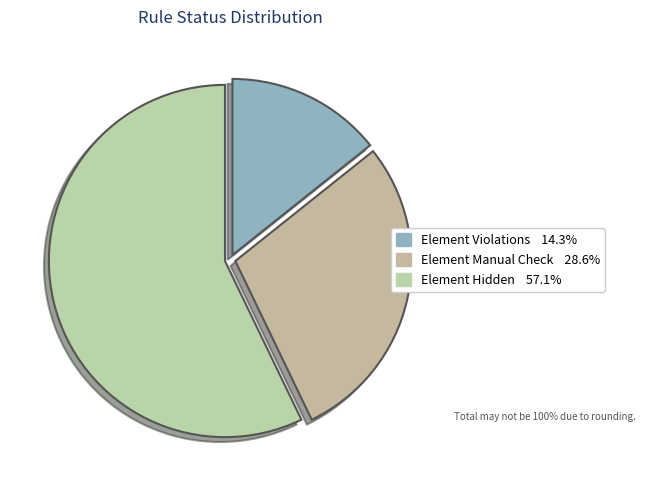

How many segments does this pie chart have?

3